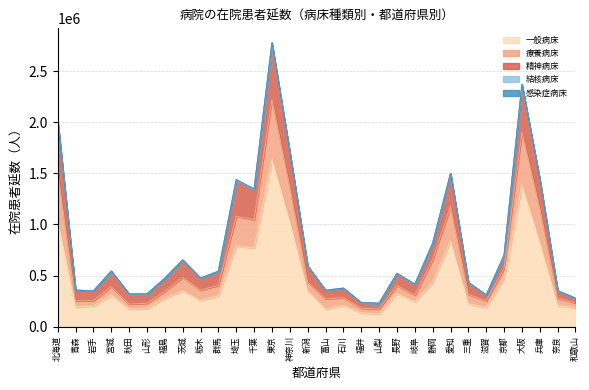

Which category has the highest value in the 一般病床 series?

東京